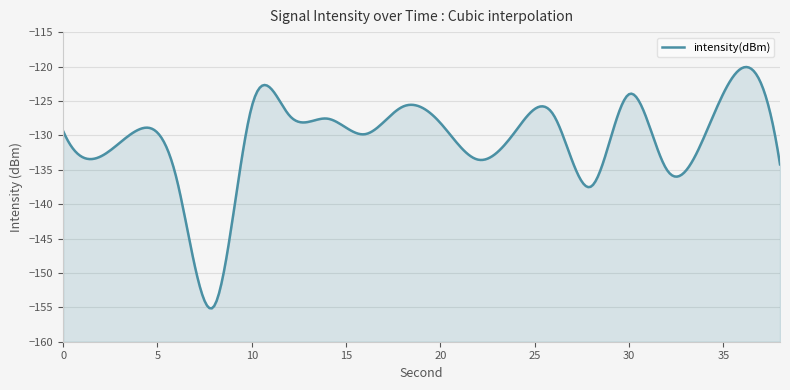

What is the average value?

-130.9